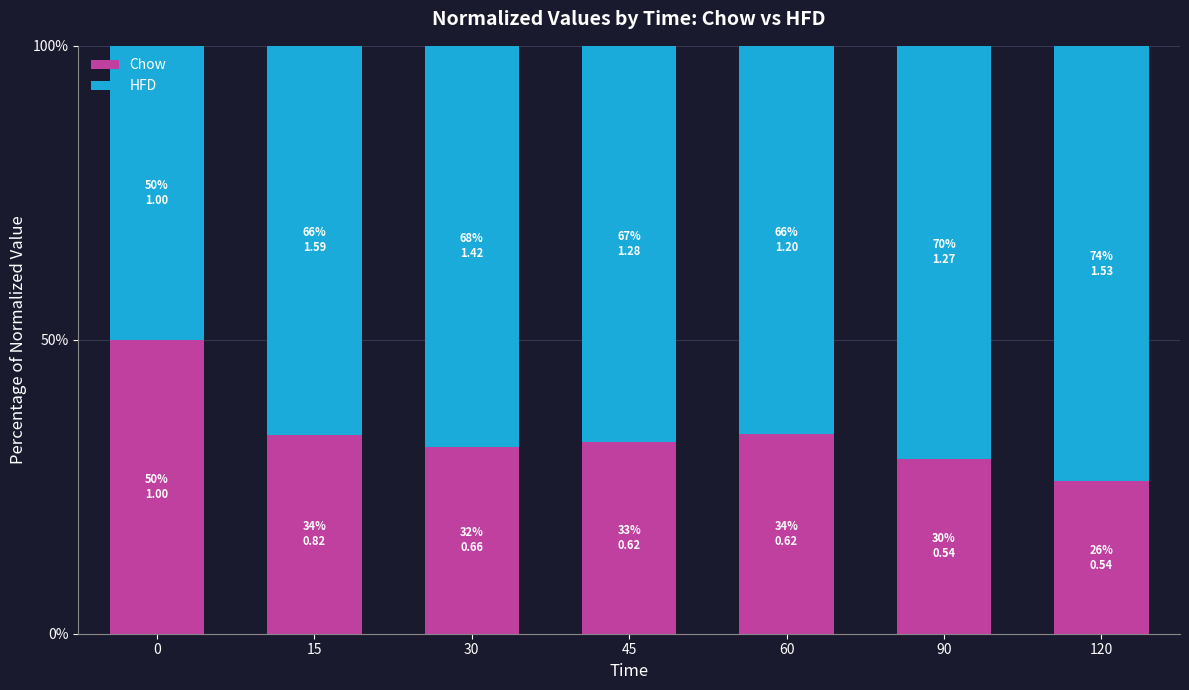

What is the approximate value of Chow at 120?

25.9